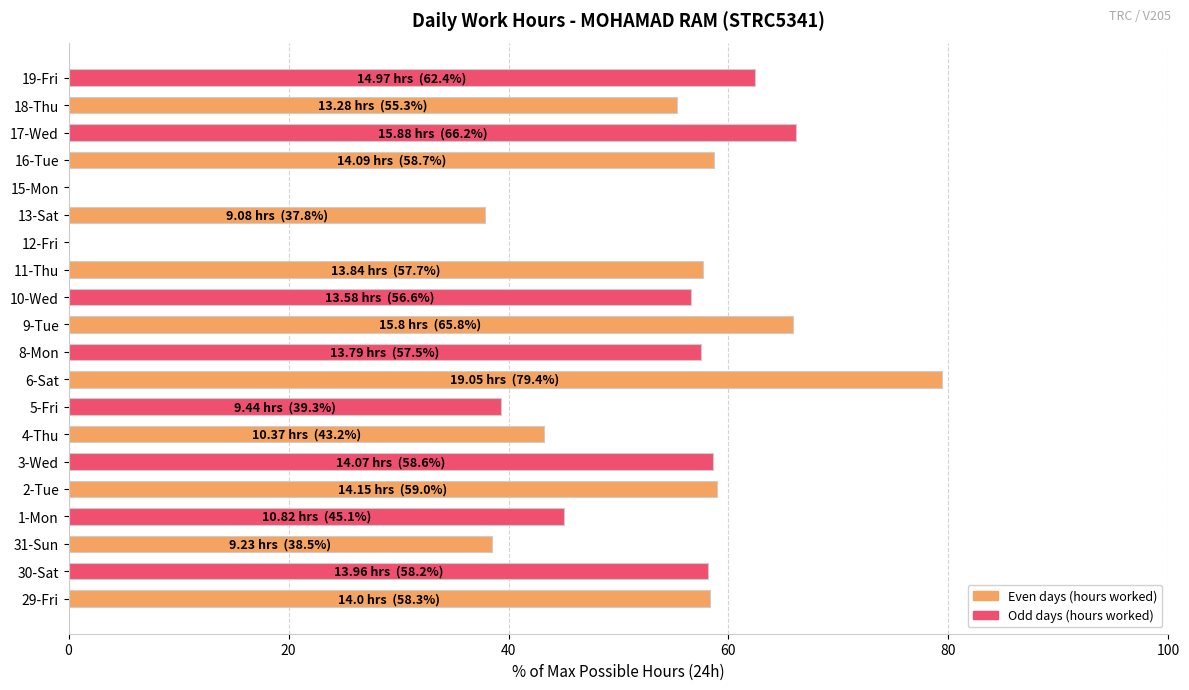

What is the greatest value displayed?

79.4